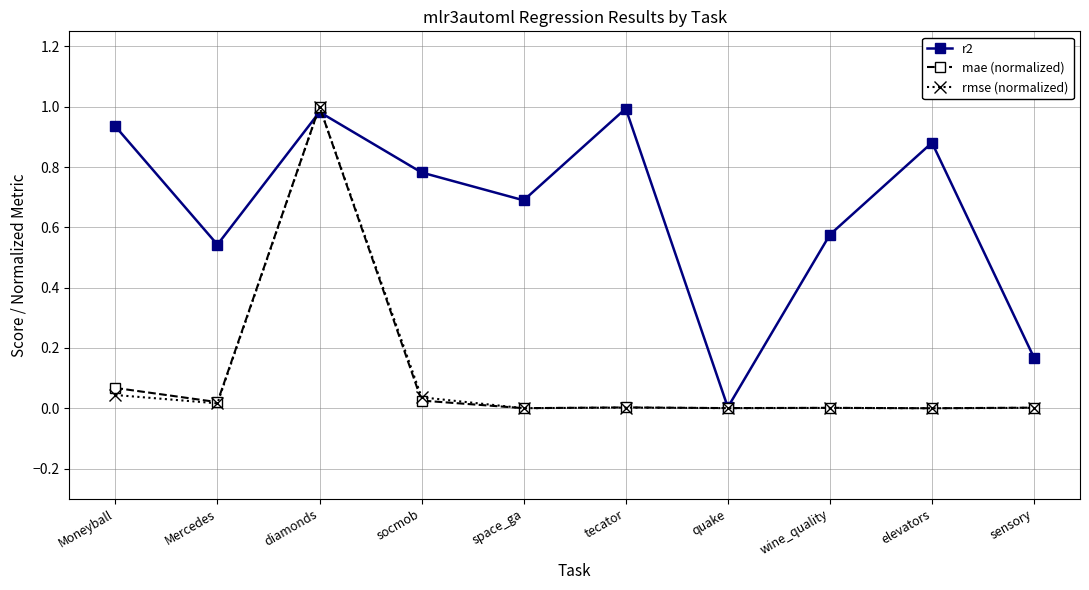

Which series changed the most between diamonds and tecator?

rmse (normalized)